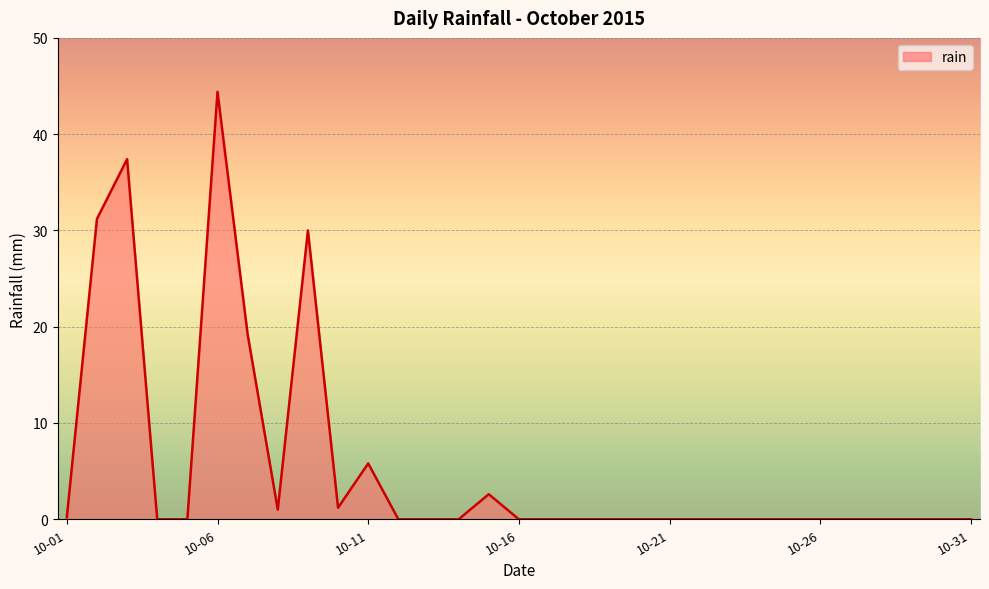

What is the maximum value shown in the chart?

44.4